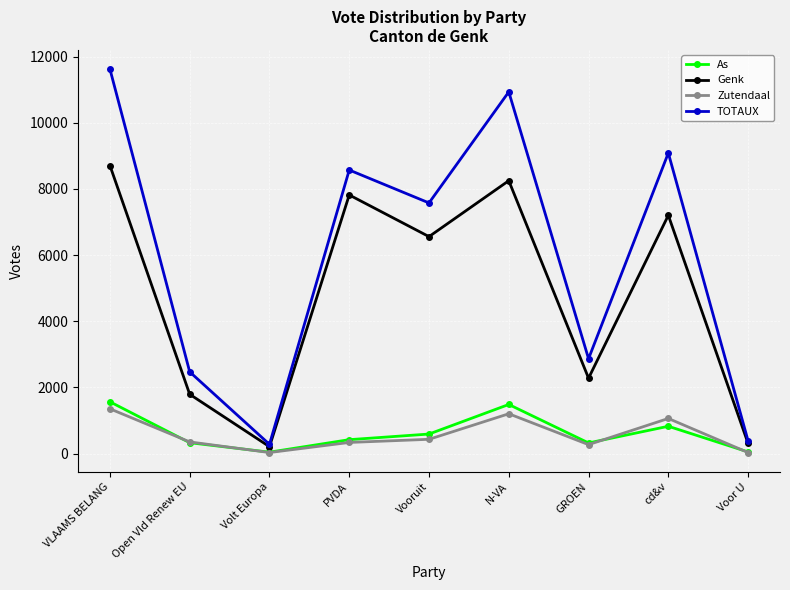

Which label corresponds to the largest value in the chart?

VLAAMS BELANG